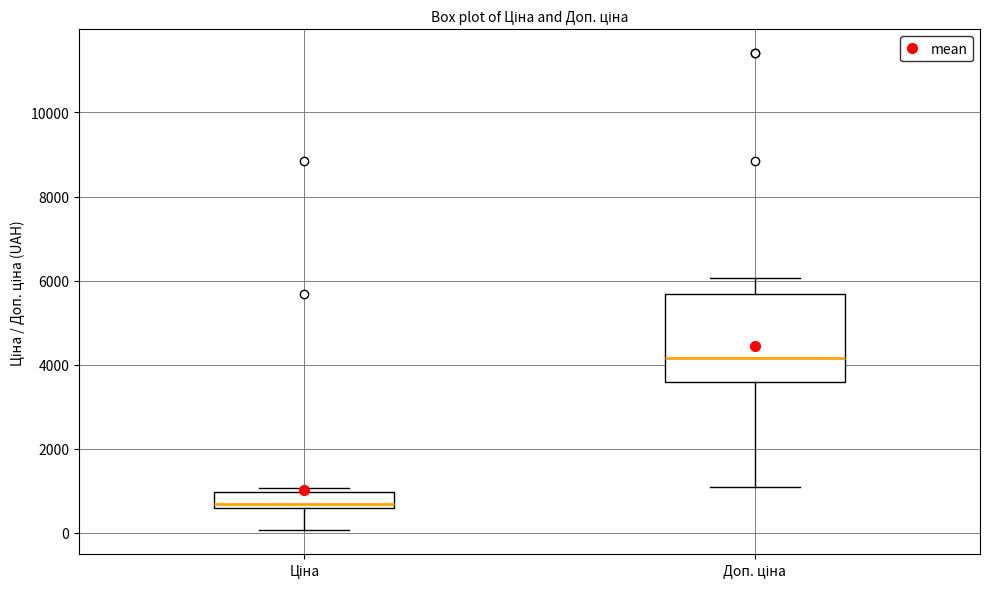

Reading left to right, read every box against the y-axis: the position of its median line, the range the box covers, and the ends of its whiskers. The values are not printed on the chart, so give them approximately, as read against the axis.

Ціна: median 600 (just above the box's lower edge), box 600 to 1000, whiskers 0 to 1000 (just above the box's upper edge)
Доп. ціна: median 4200, box 3600 to 5600, whiskers 1000 to 6000